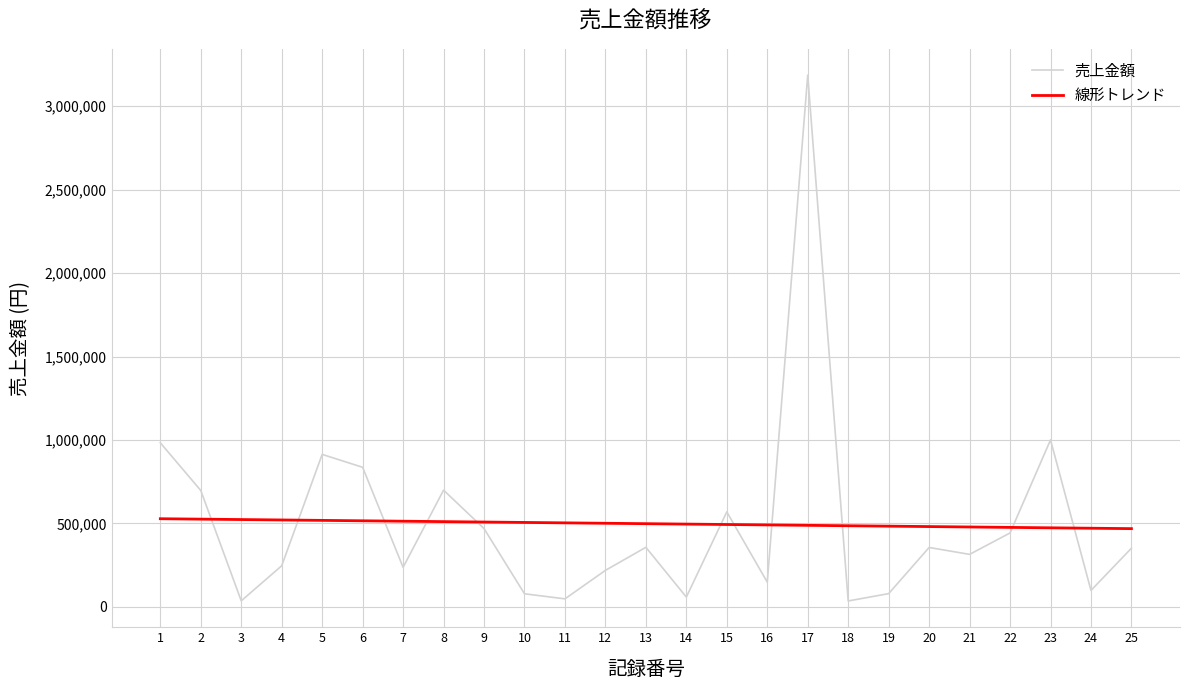

What is the maximum value shown in the chart?

3185665.0